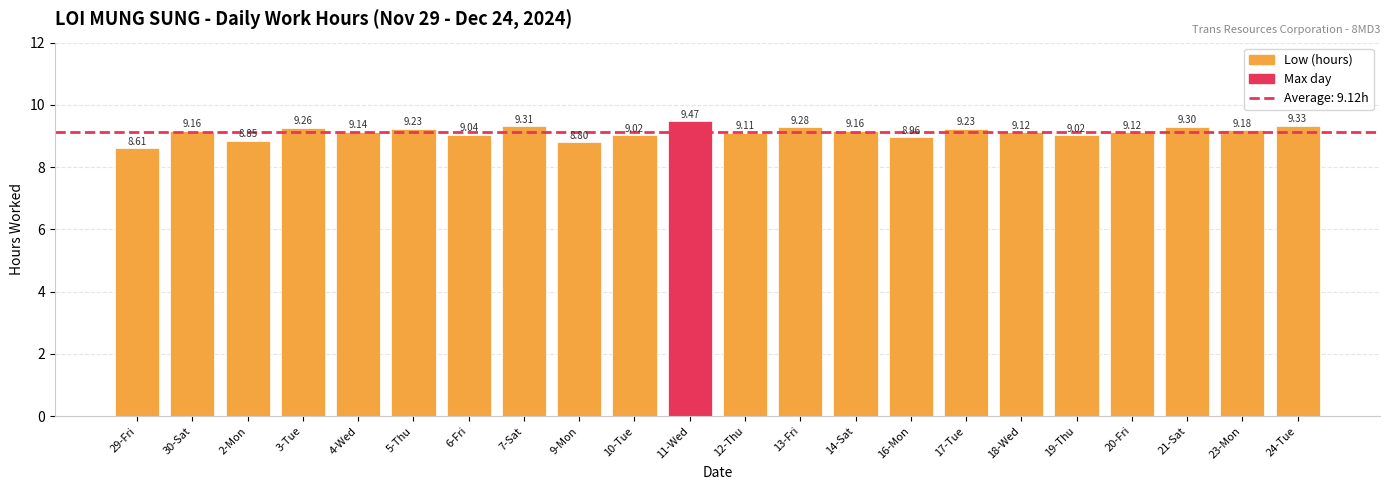

At which category does the chart reach its minimum across all series?

29-Fri